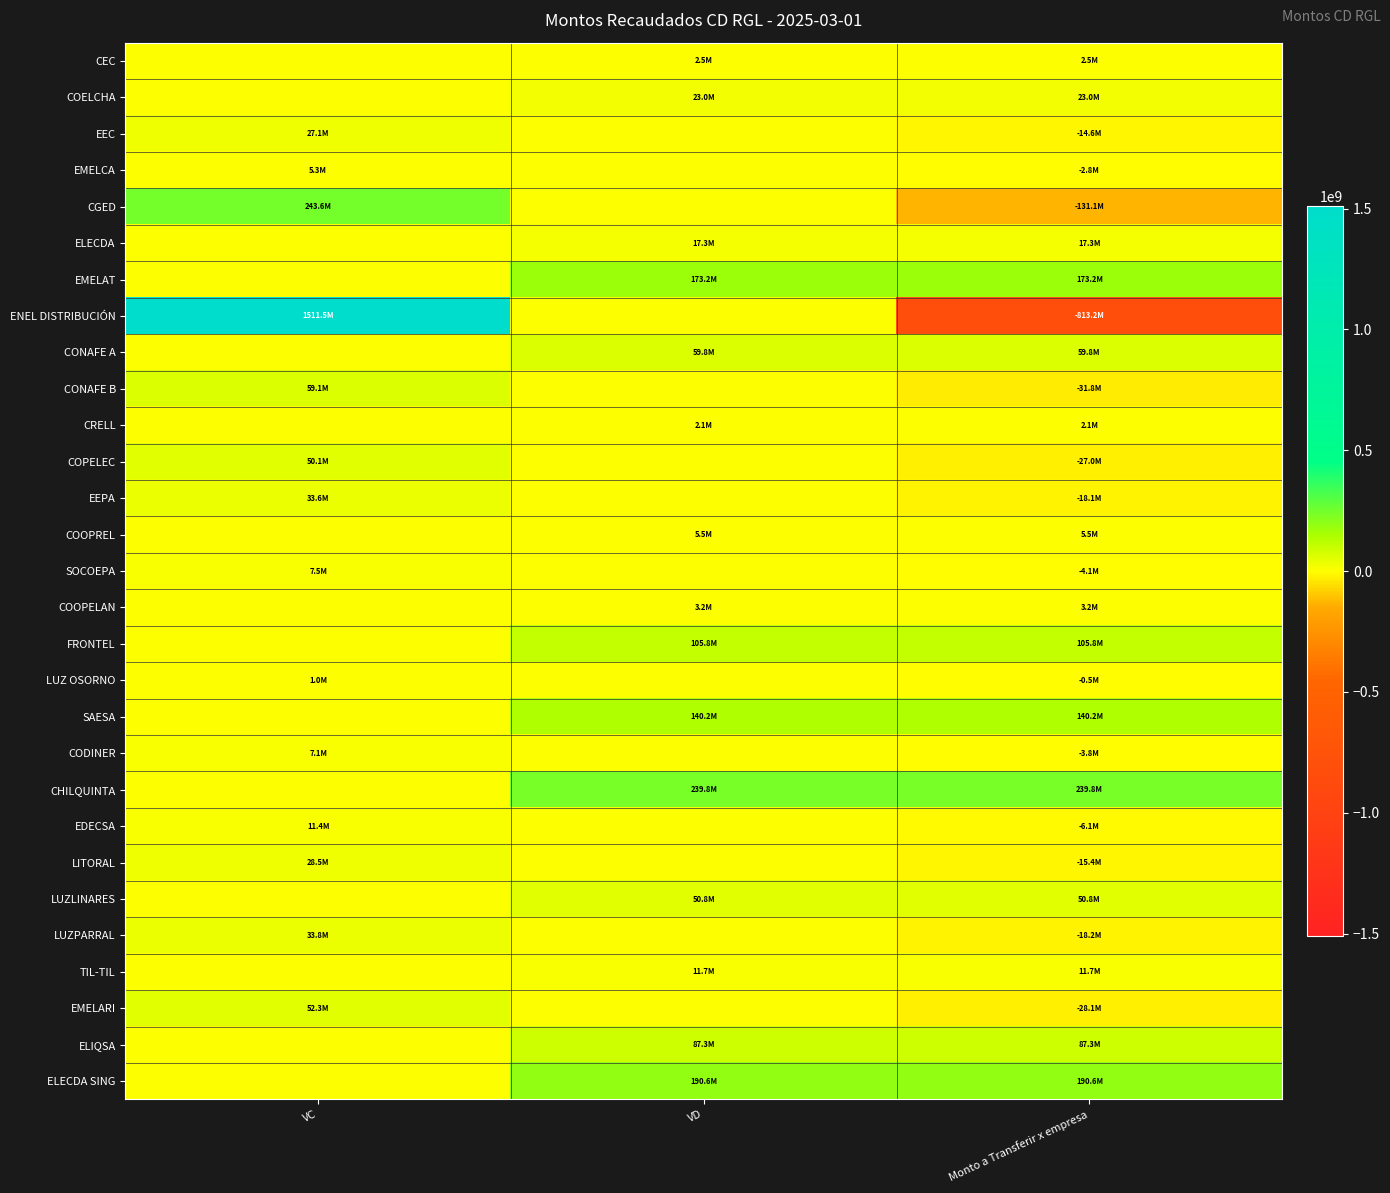

At which category does the chart reach its minimum across all series?

Monto a Transferir x empresa